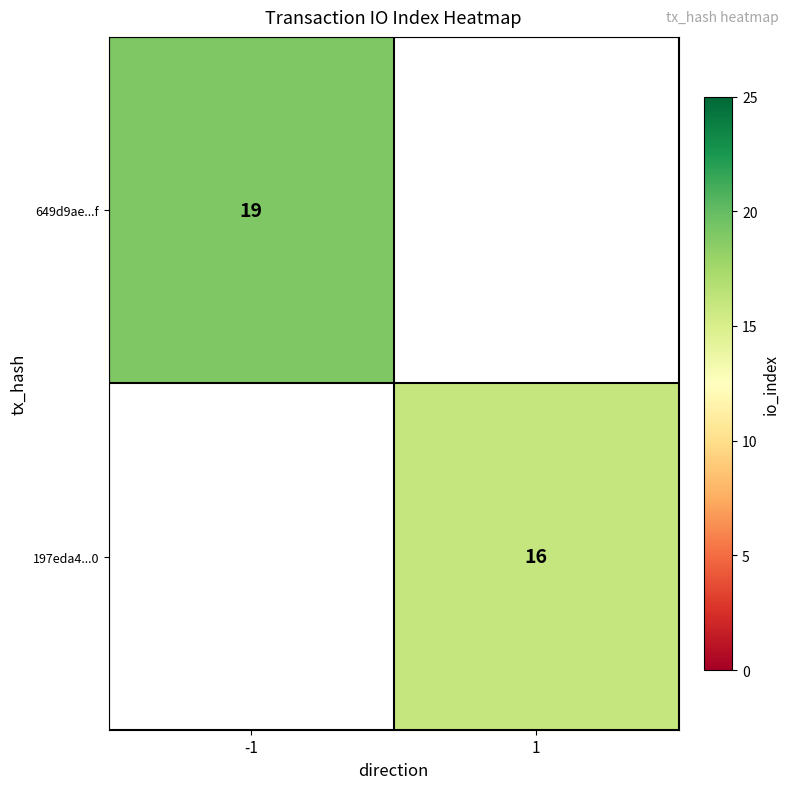

True or false: 649d9ae...f has a value of 19 at -1.

True